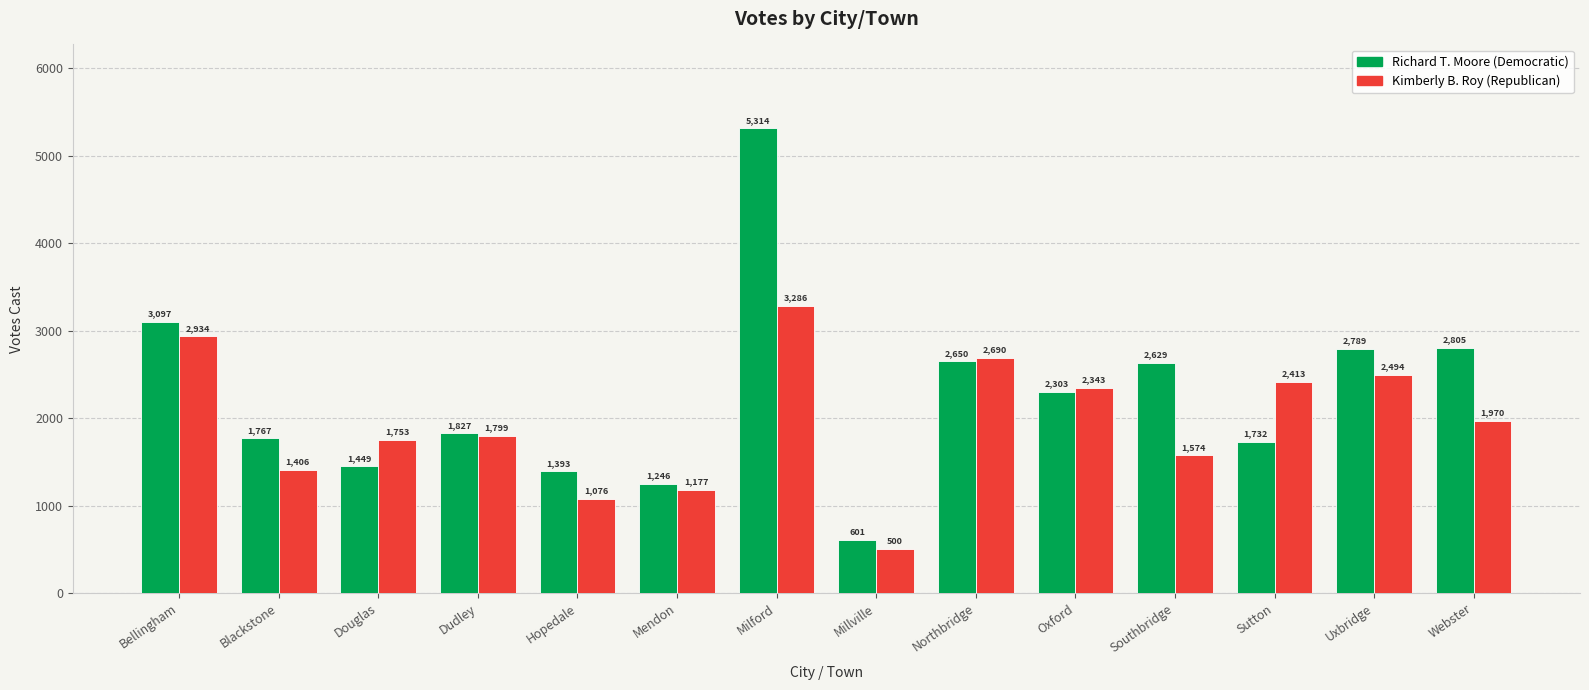

What is the label of the 13th bar from the left?

Uxbridge